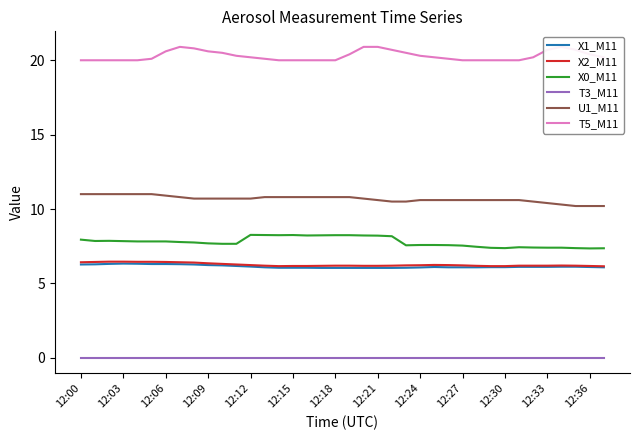

The T3_M11 series shows 0.0 at 19. True or false?

True